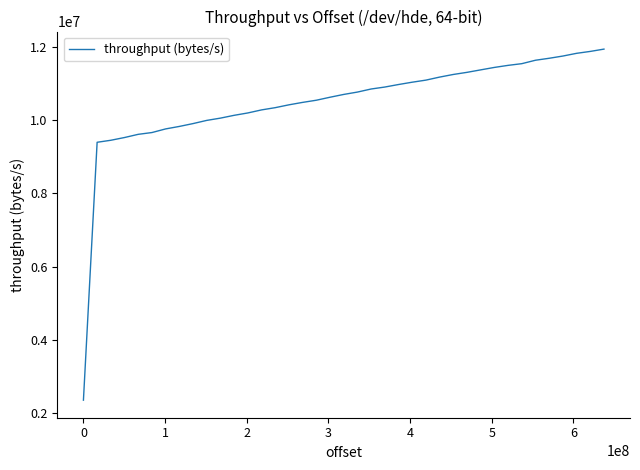

What is the minimum value shown in the chart?

2349825.5